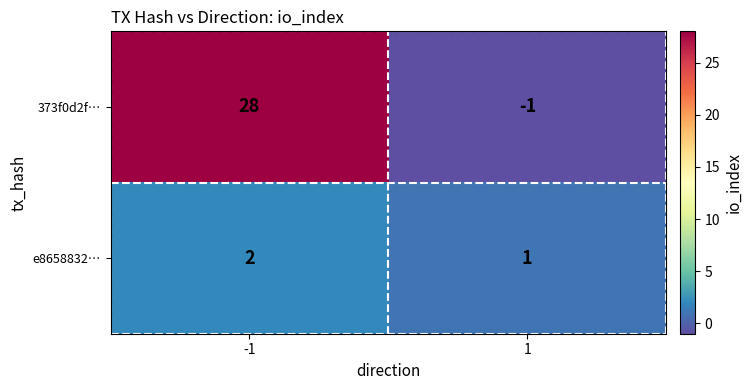

Rank the series at 1 from highest to lowest value.

e8658832…, 373f0d2f…